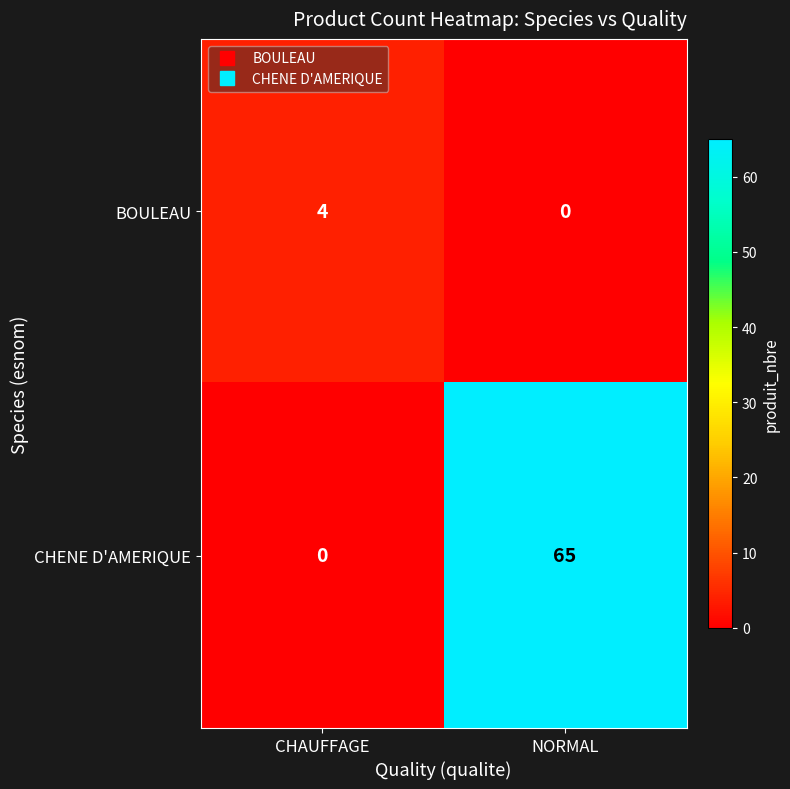

What is the difference between the BOULEAU values at CHAUFFAGE and NORMAL?

4